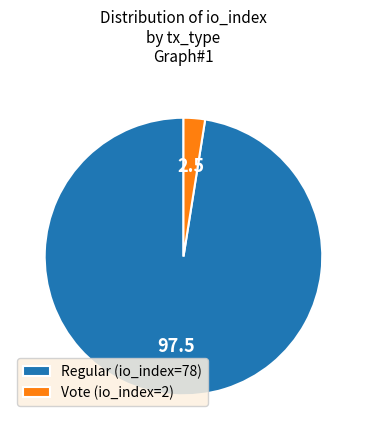

How many slices are in this pie chart?

2